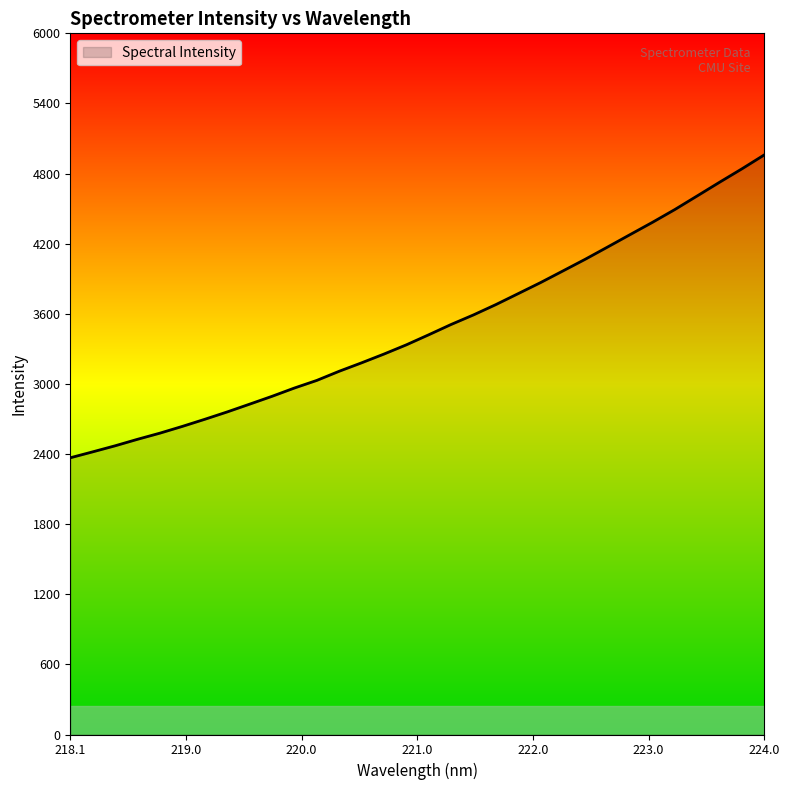

Count the number of data series in this chart.

1